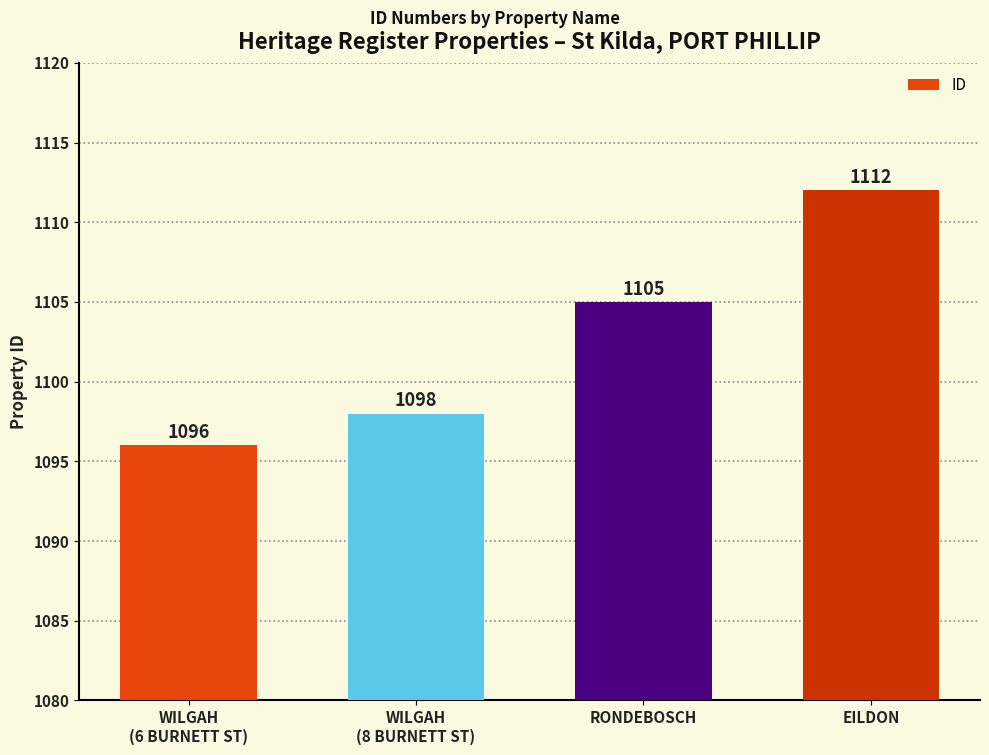

What position from the left is WILGAH
(8 BURNETT ST)?

2